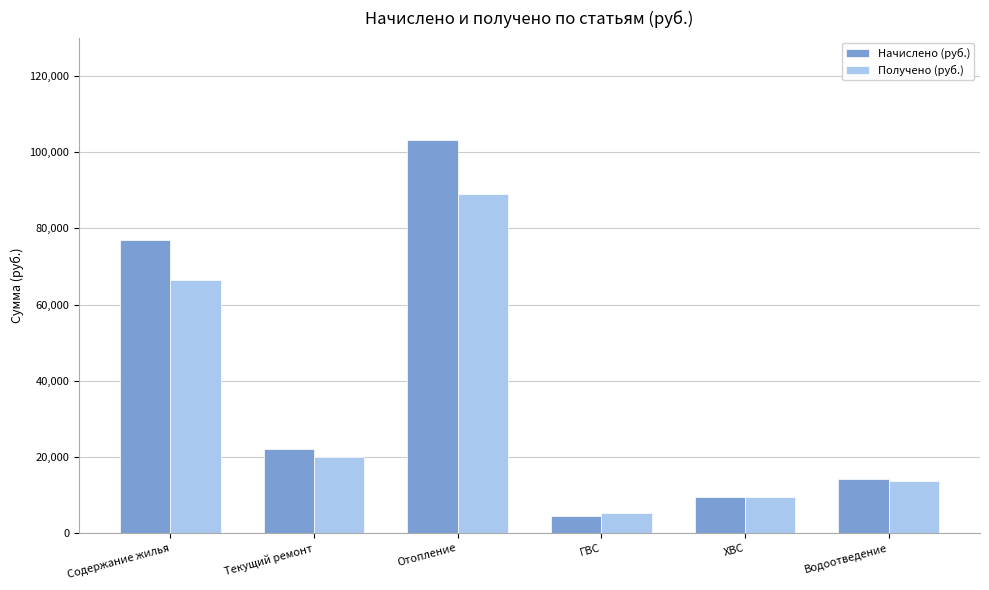

List the series in order of their overall mean, highest first.

Начислено (руб.), Получено (руб.)